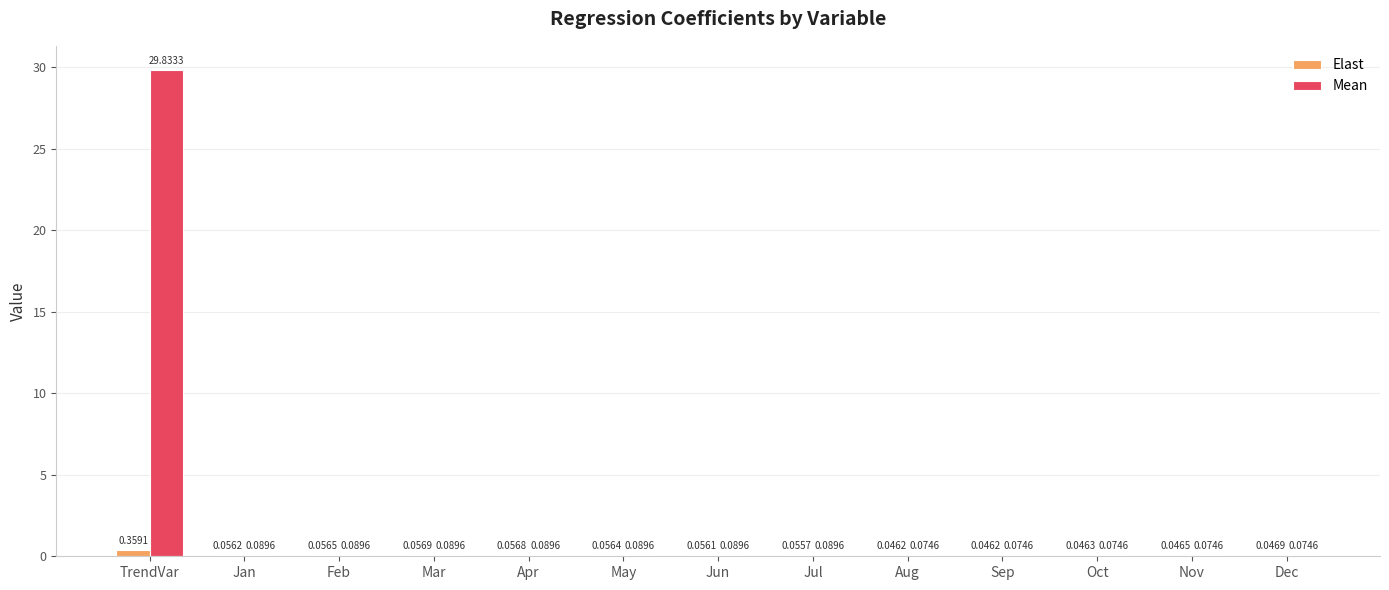

Which category has the highest value across all series?

TrendVar